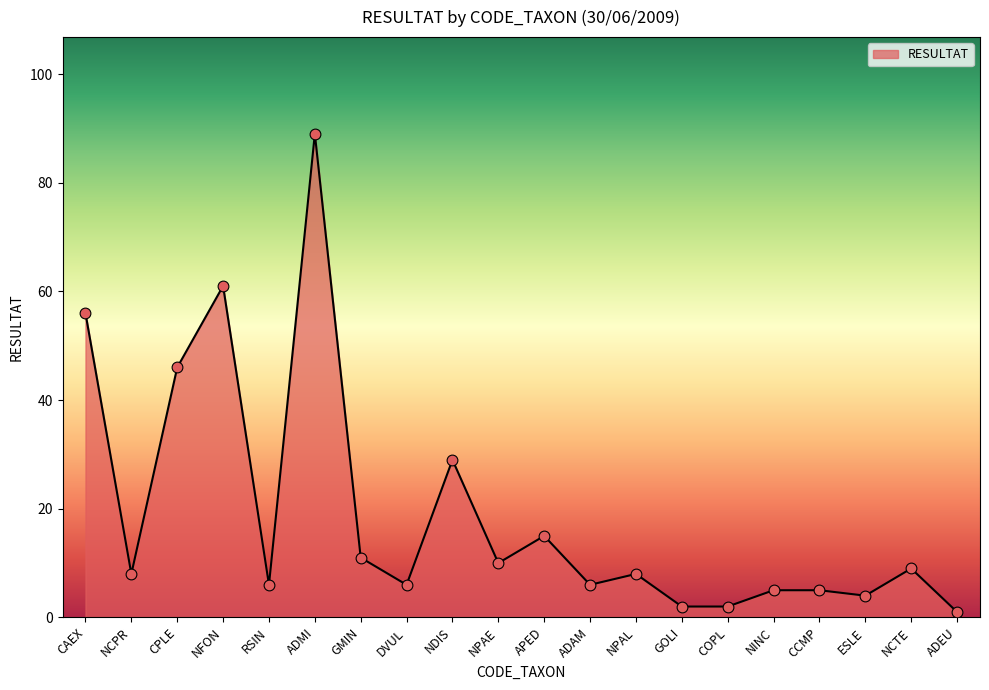

Between ADMI and GOLI, which is larger?

ADMI